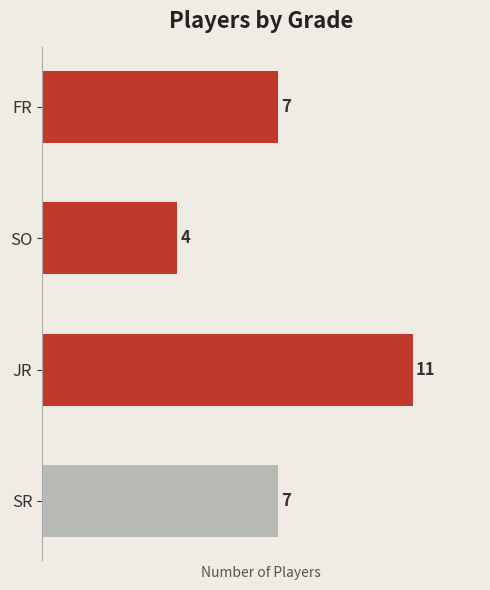

Which has a higher value, SO or SR?

SR